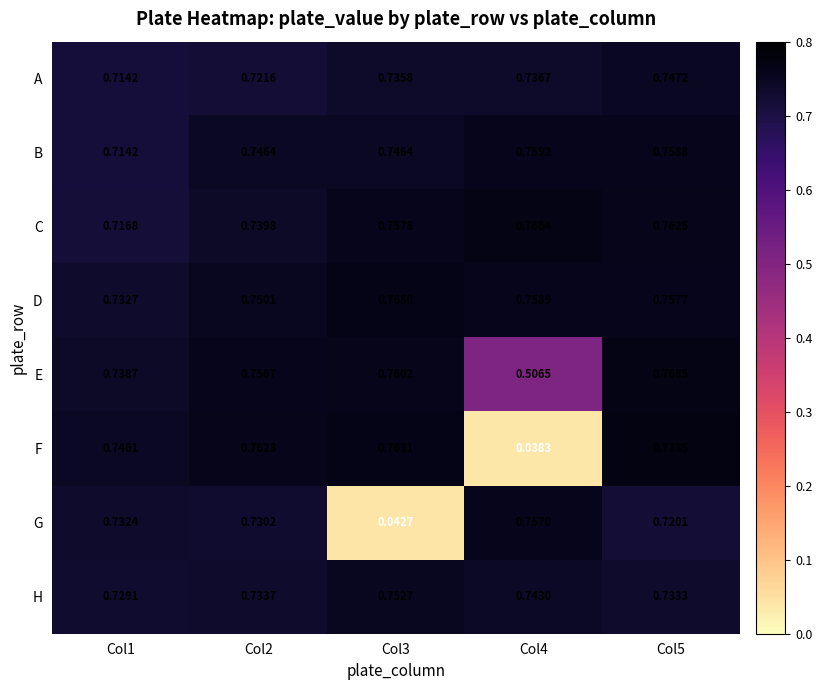

Which series has the widest spread of values?

F